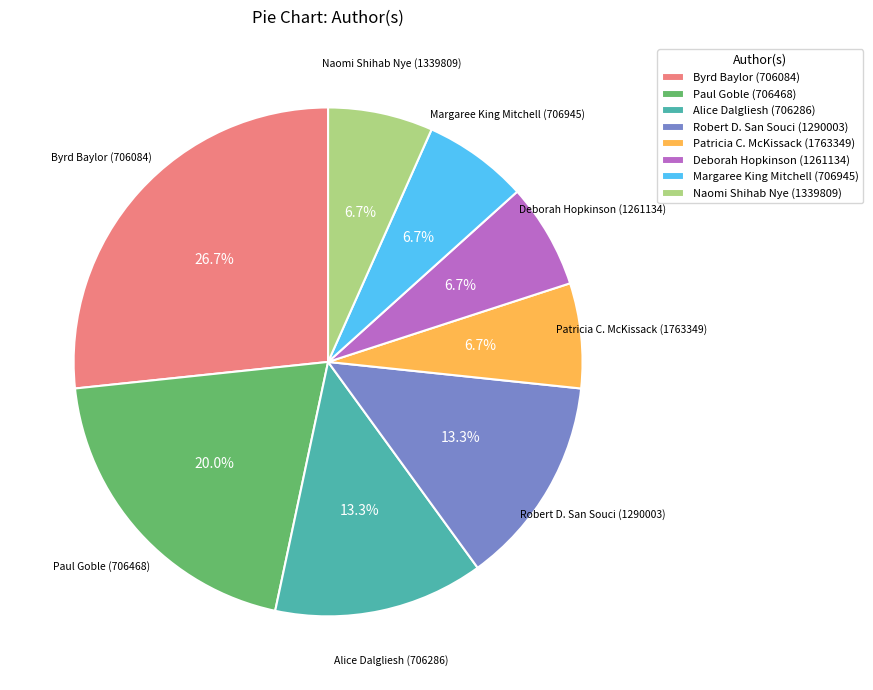

How many segments does this pie chart have?

8